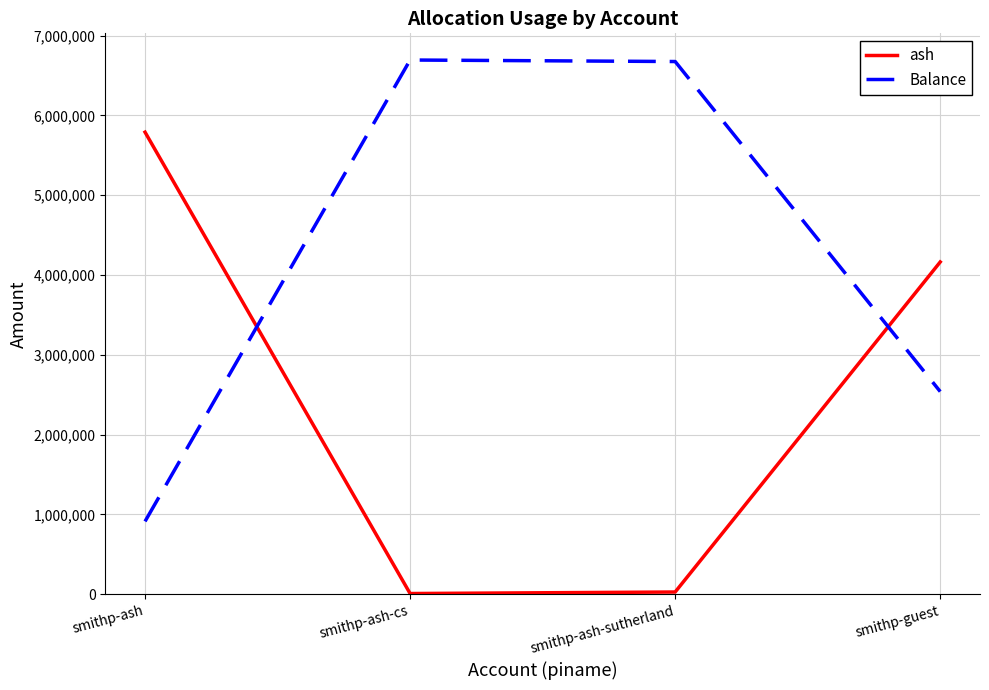

What is the maximum value for Balance?

6695445.3